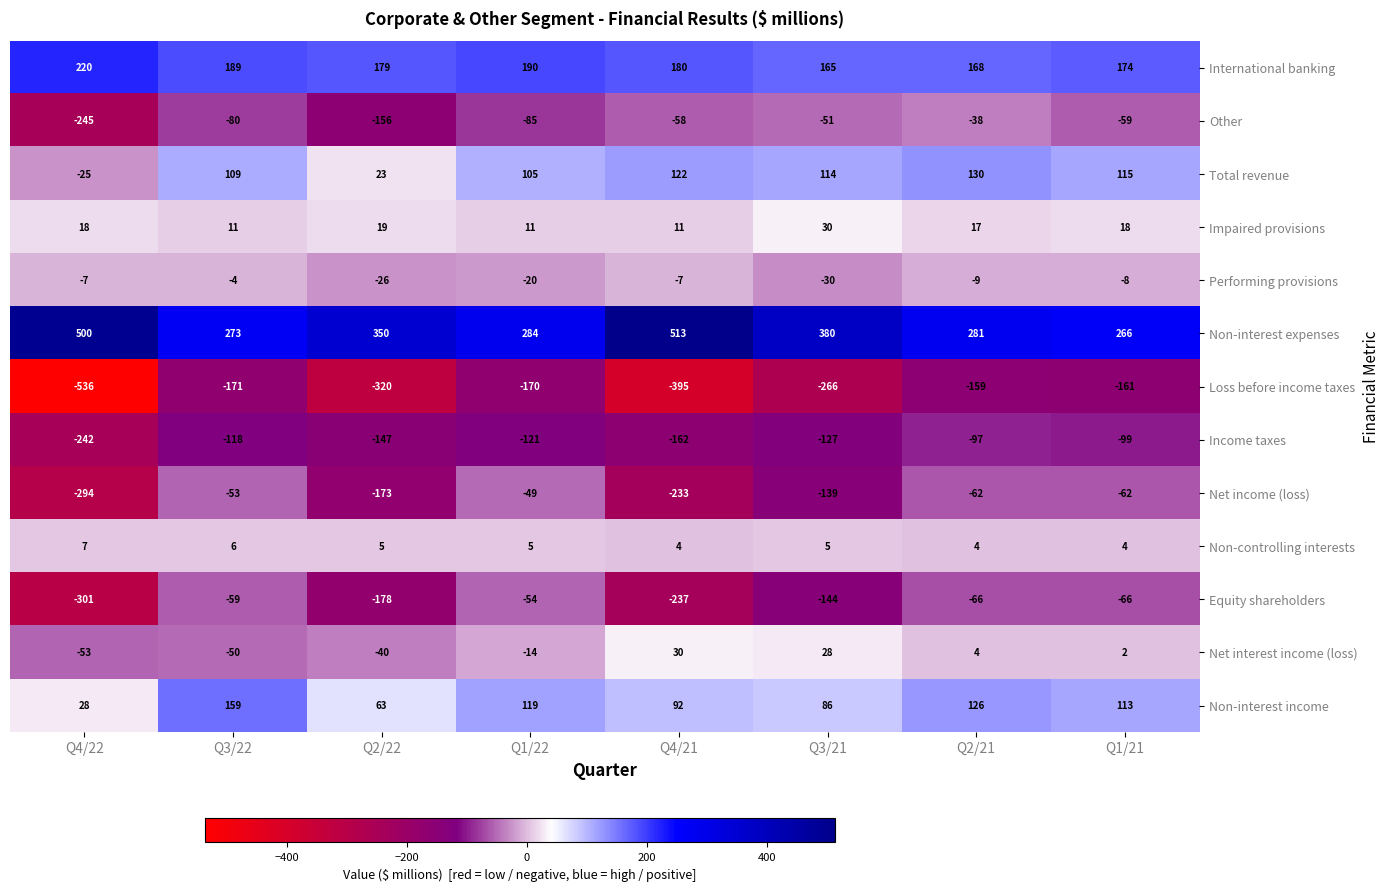

What is the spread (max minus min) of values at Q2/22?

670